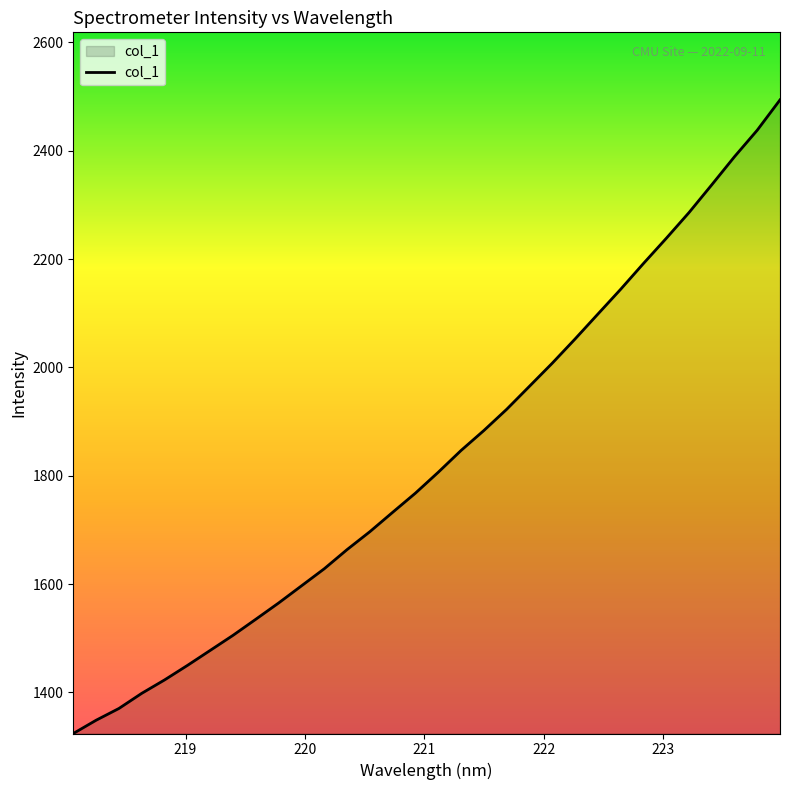

What is the difference between the maximum and minimum values?

1169.9